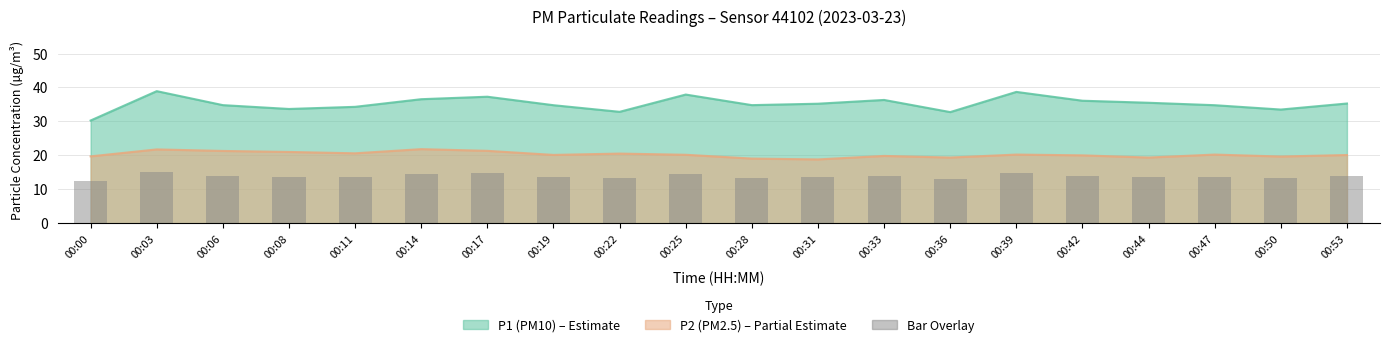

How many values are below 13?

1